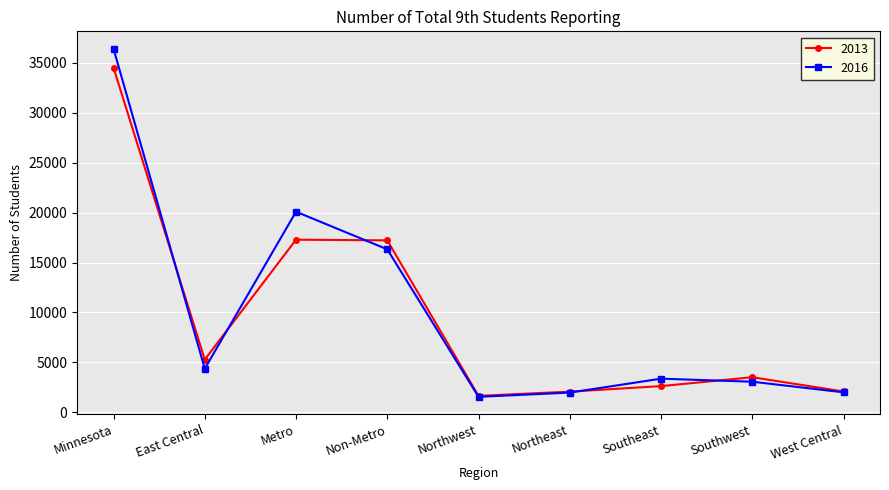

Is it true that 2013 equals 17225 at Non-Metro?

True